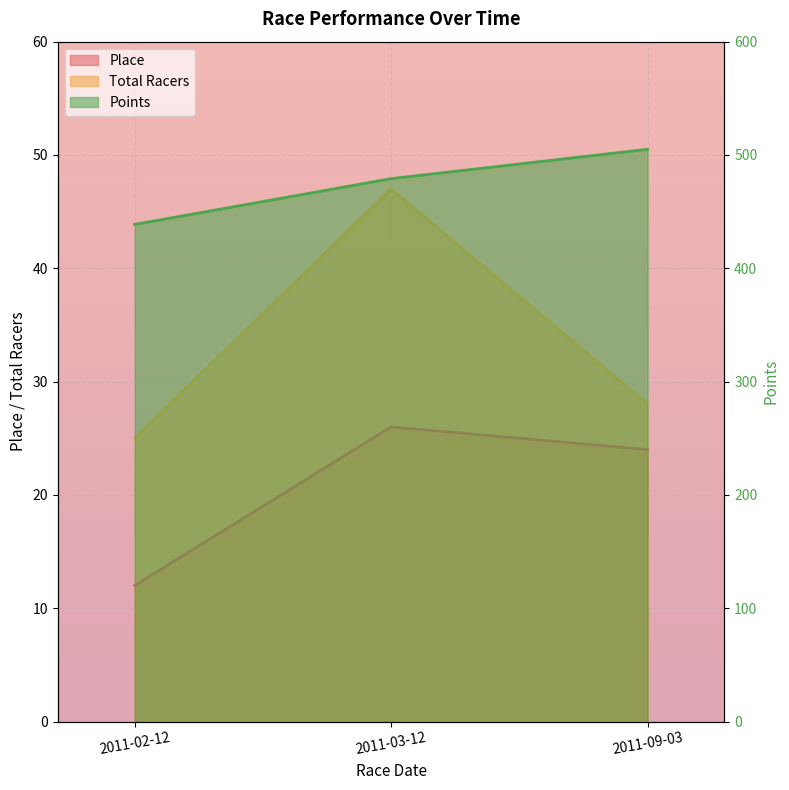

How many lines are shown in the chart?

3